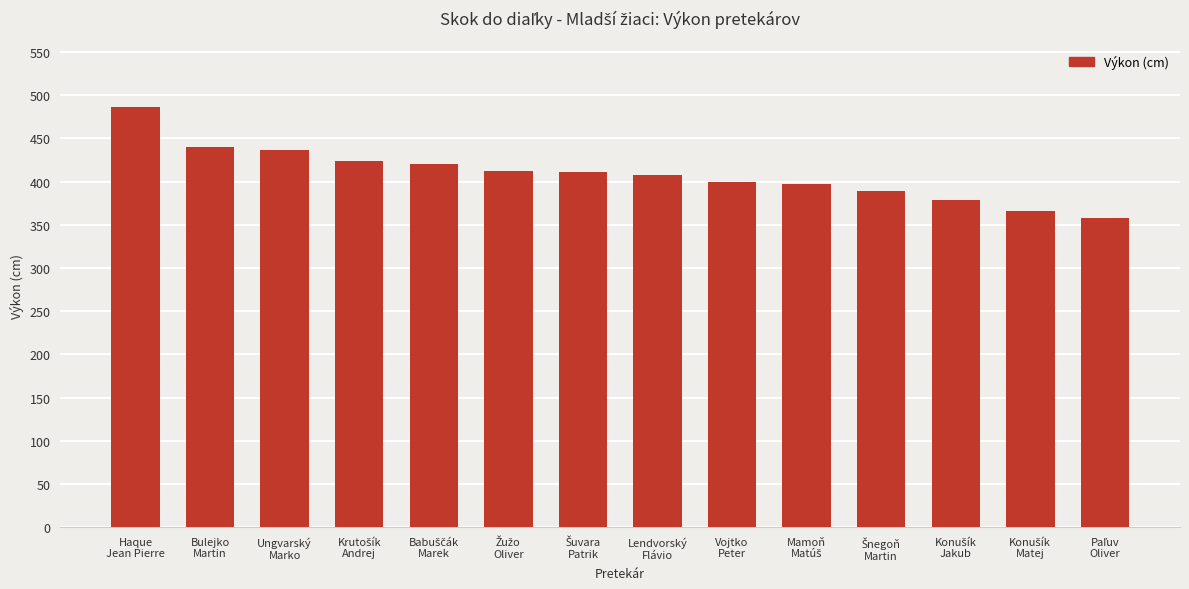

What is the sum of all values?

5724